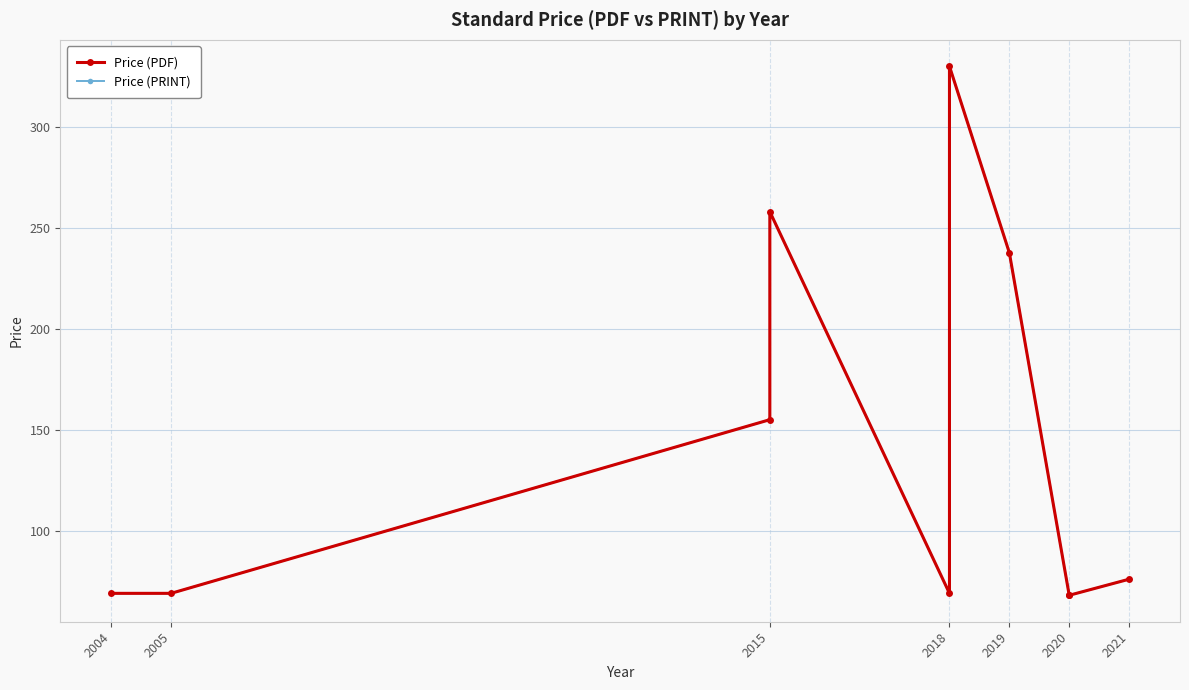

What is the maximum value shown in the chart?

330.0